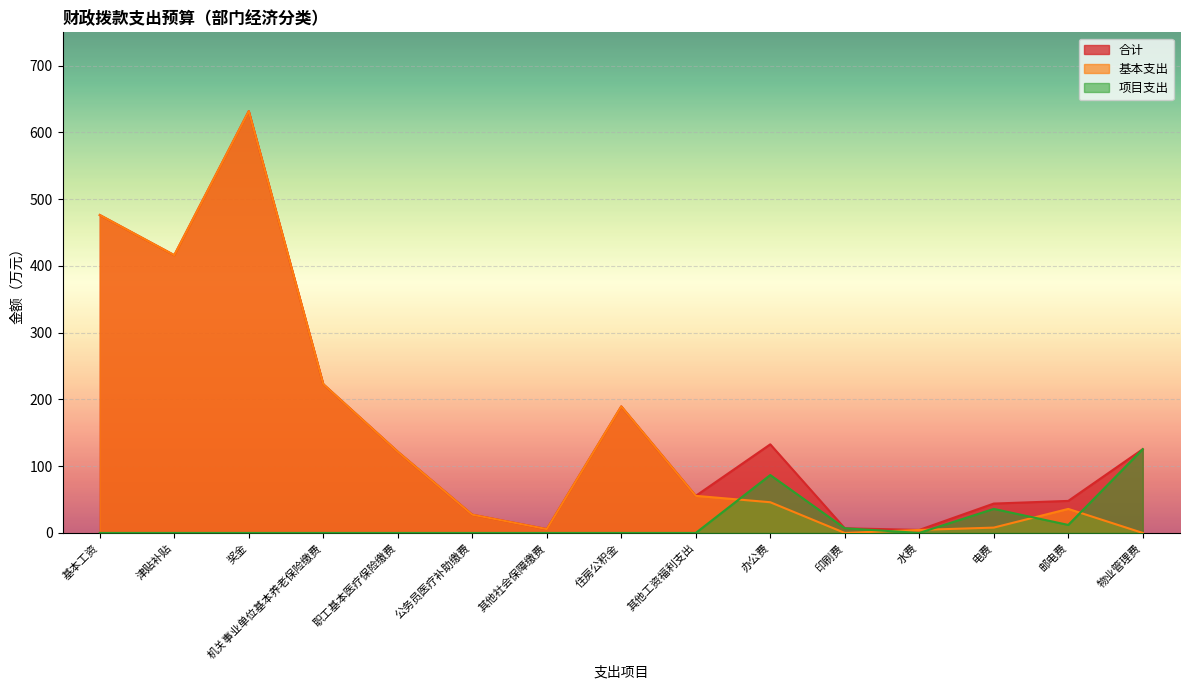

True or false: 基本支出 and 合计 cross at least once.

False